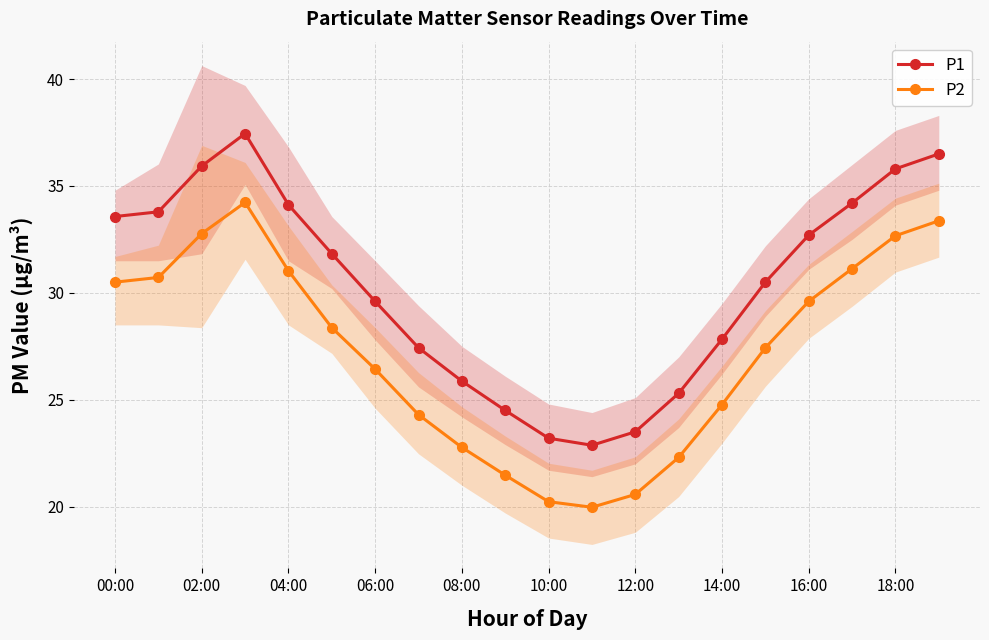

How many series are shown in this chart?

2